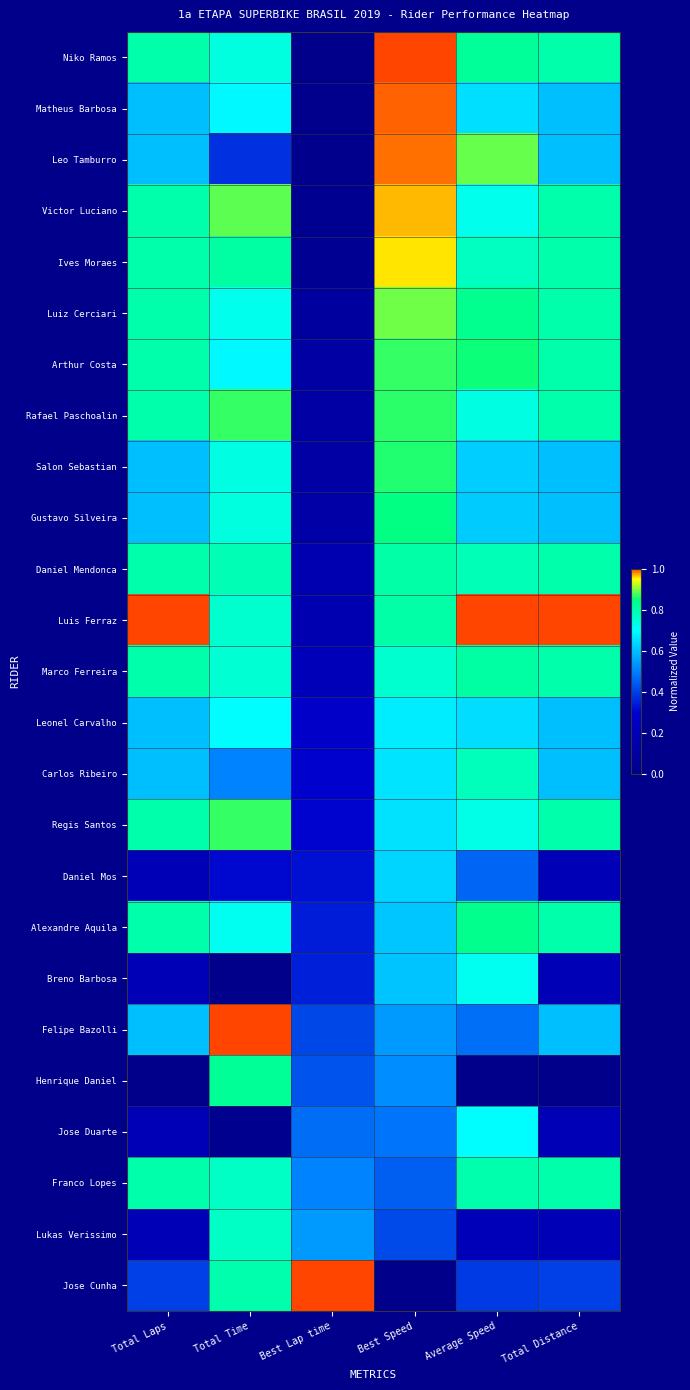

What is the total value across all series at Best Lap time?

6.5